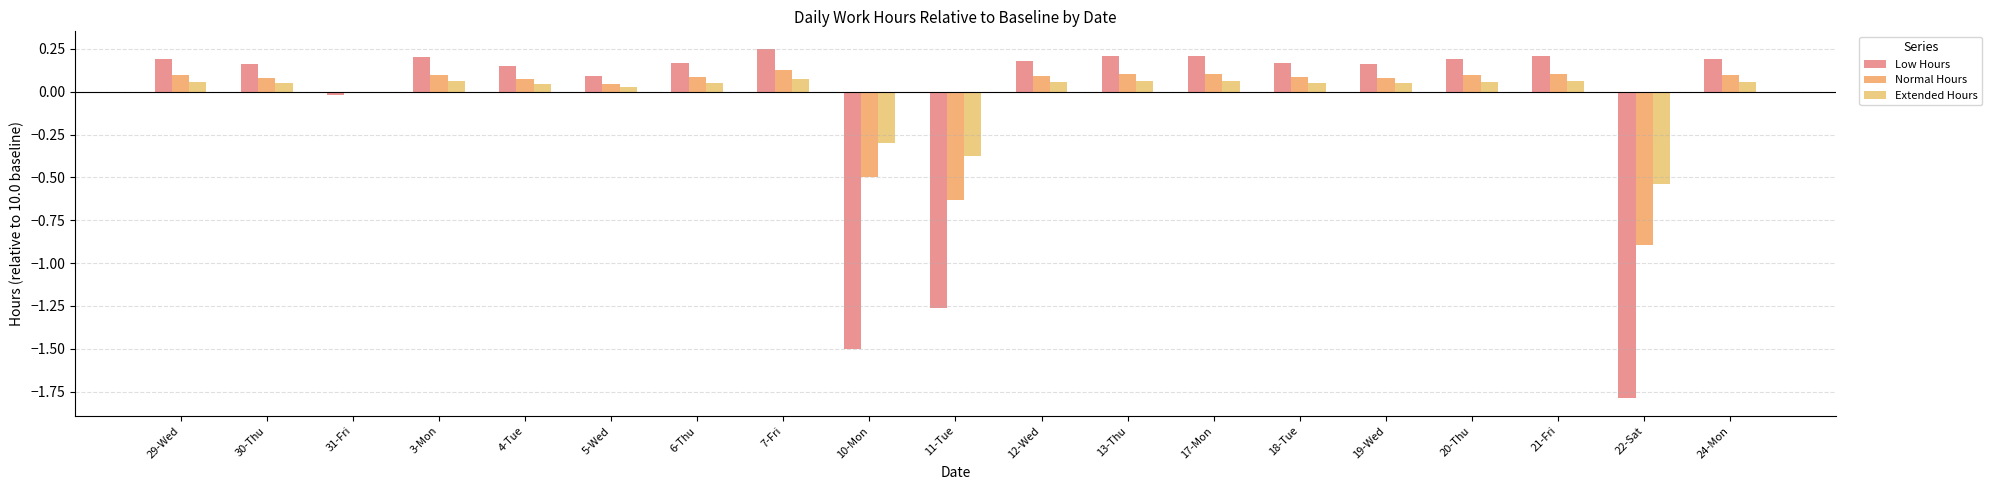

Which series has the largest total across all categories?

Extended Hours